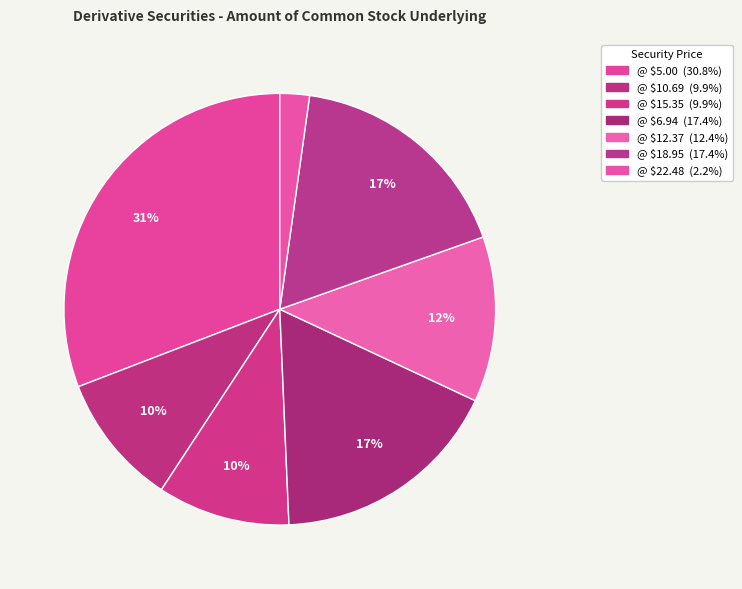

Rank the categories by value from highest to lowest.

Employee Stock Option (Right to Buy) @ 5, Employee Stock Option (Right to Buy) @ 6.935, Stock Option (Right to Buy) @ 18.95, Employee Stock Option (Right to Buy) @ 12.37, Employee Stock Option (Right to Buy) @ 10.6875, Employee Stock Option (Right to Buy) @ 15.345, Stock Option (Right to Buy) @ 22.475